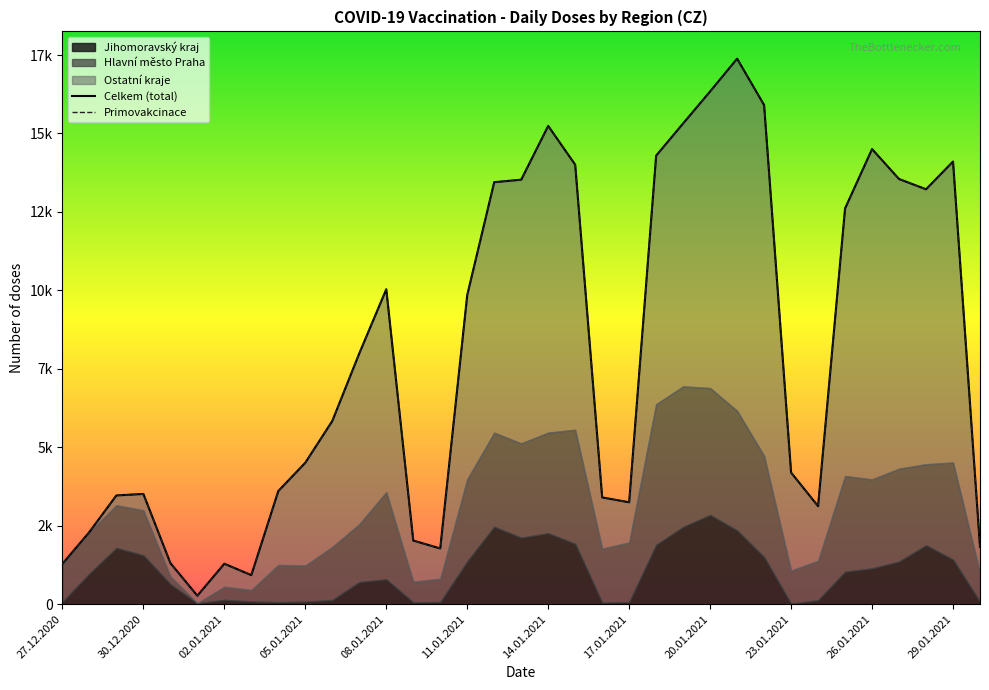

Which has a higher value, 30.01.2021 or 18.01.2021?

18.01.2021